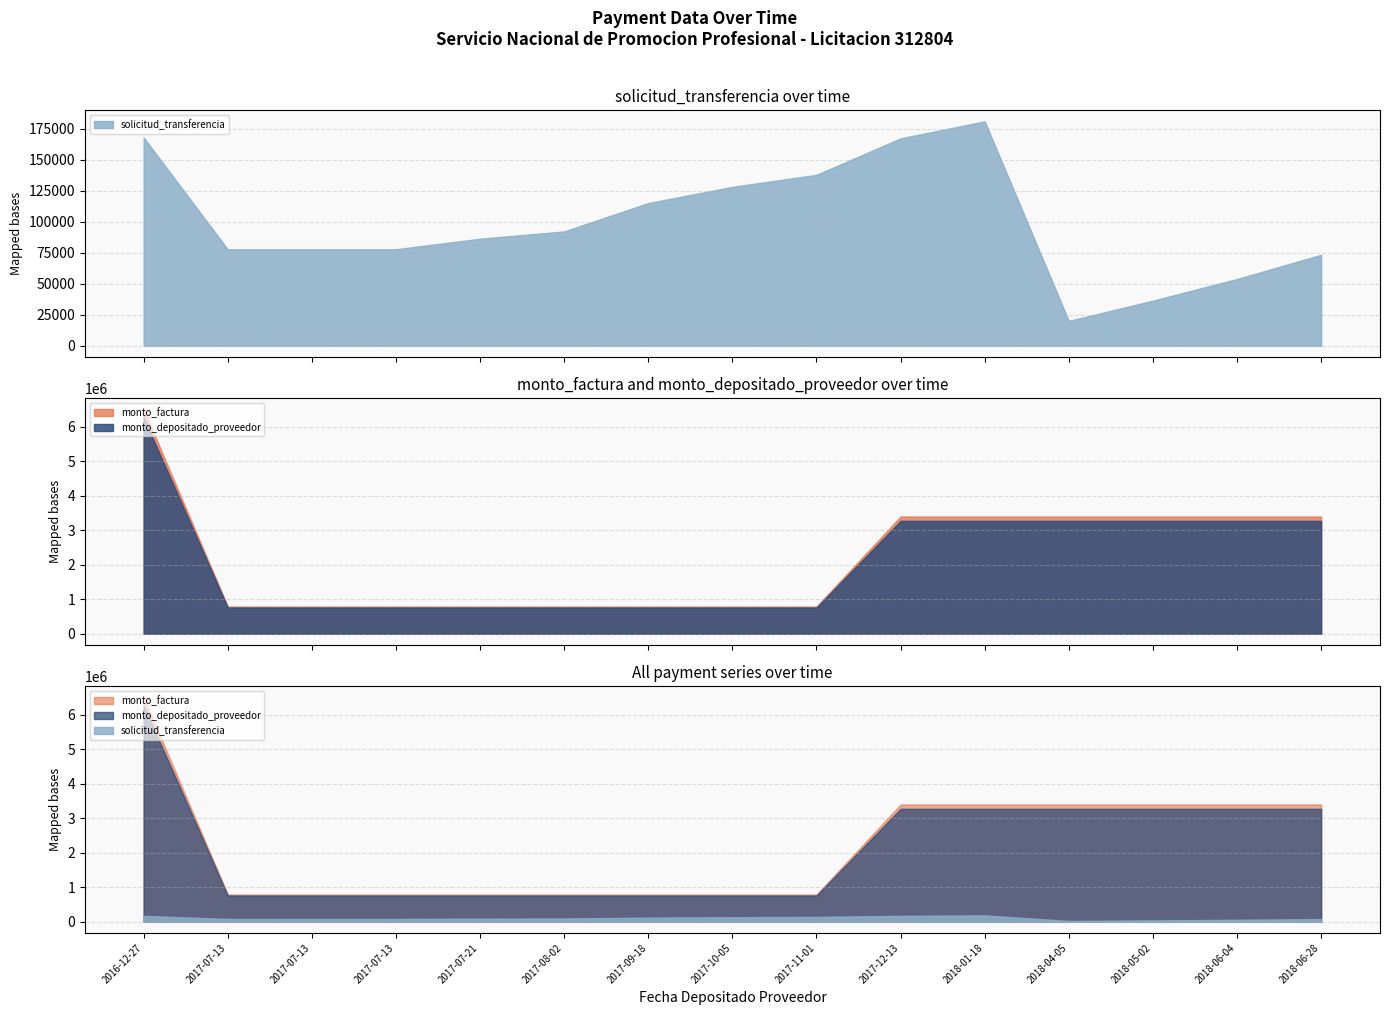

Rank the series by their maximum value, from highest to lowest.

monto_factura, monto_depositado_proveedor, solicitud_transferencia